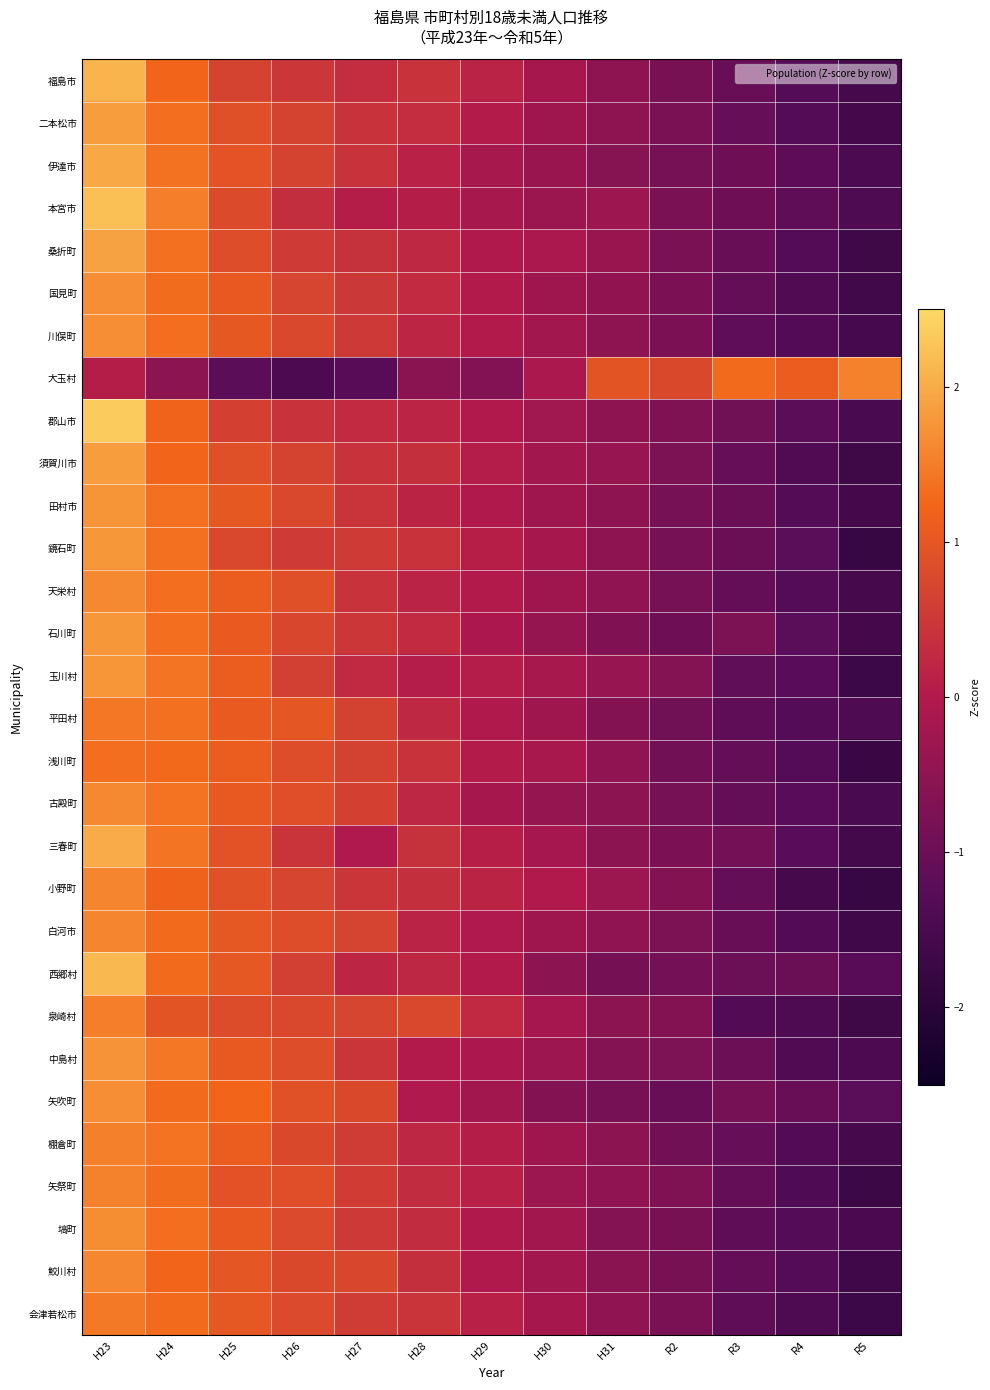

Which series changed the most between H25 and R3?

大玉村